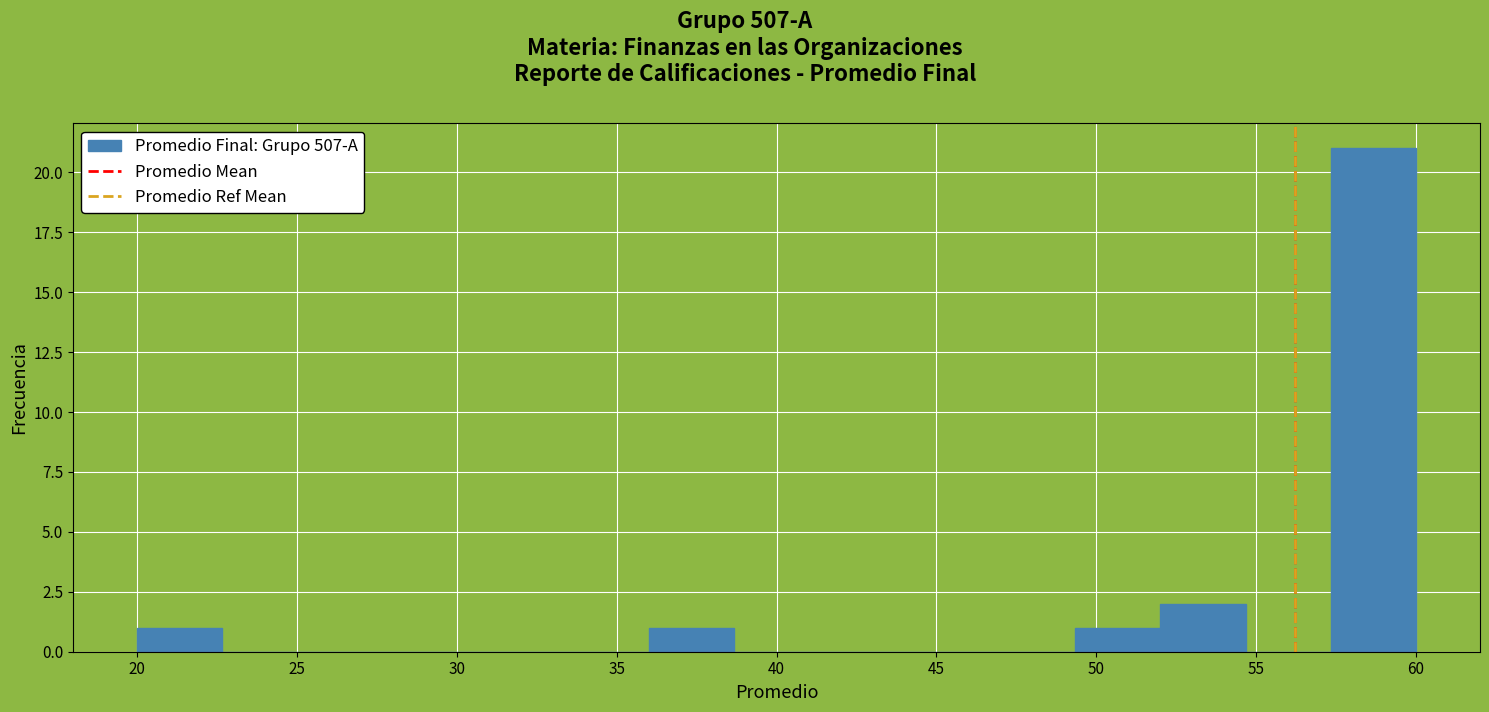

Which range on the x-axis has the tallest bar?

57.5 to 60.0